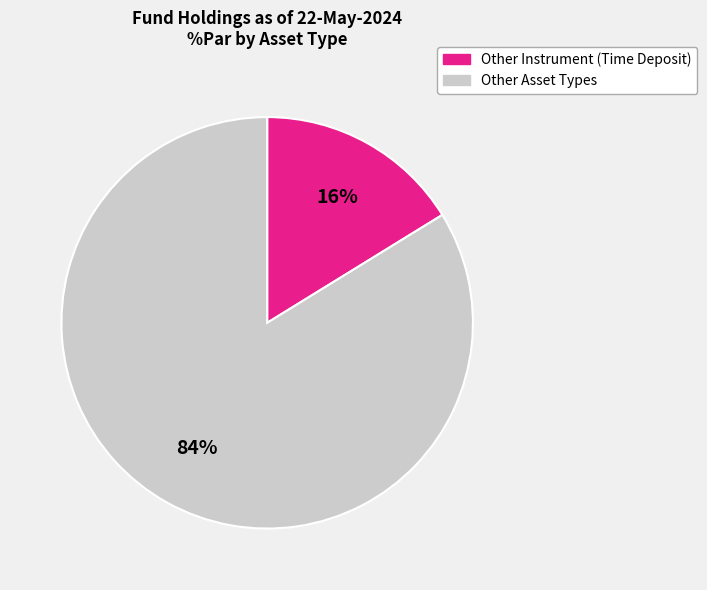

Is there any slice that represents more than half of the pie?

Yes